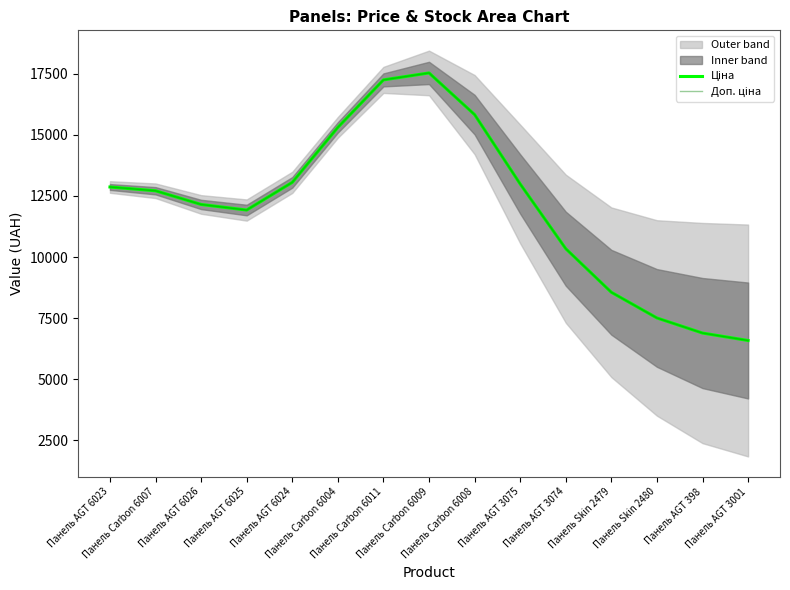

In Ціна, how many points are lower than both neighbors (excluding endpoints)?

1